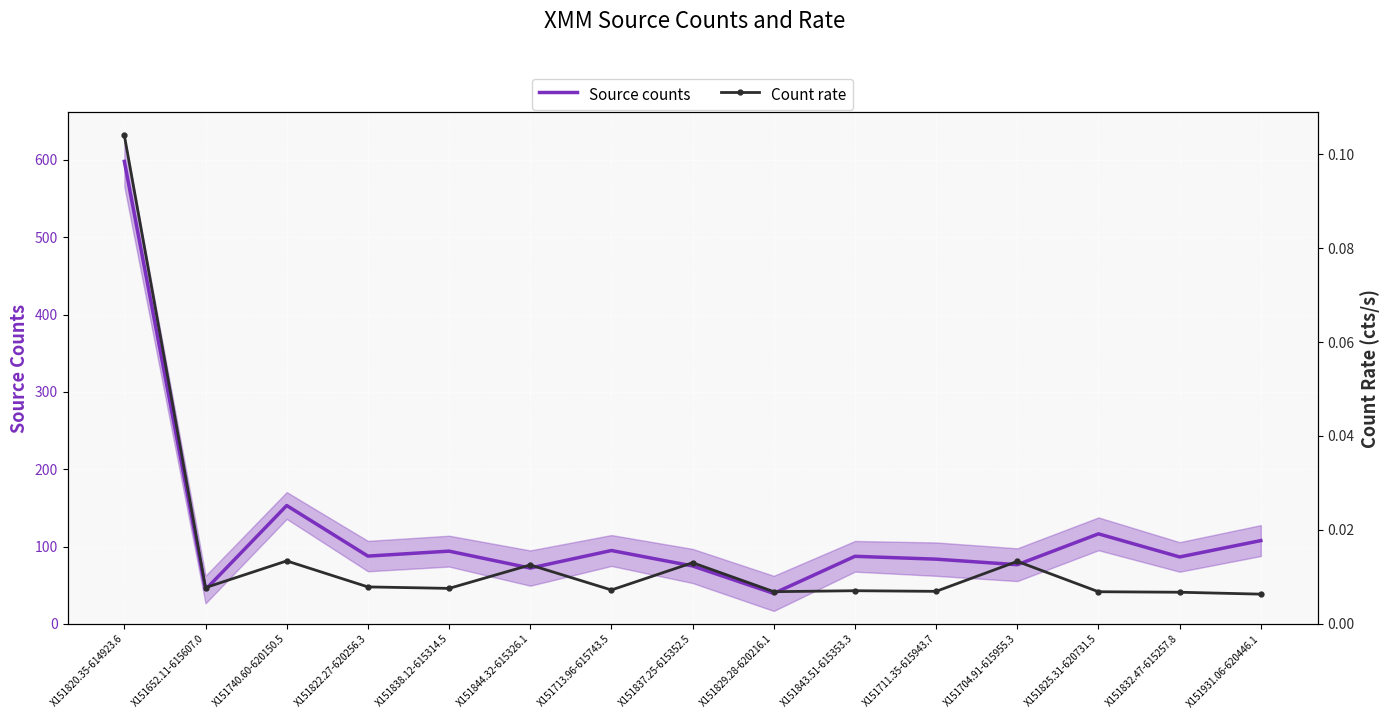

Is this an area chart (filled region under the line)?

No